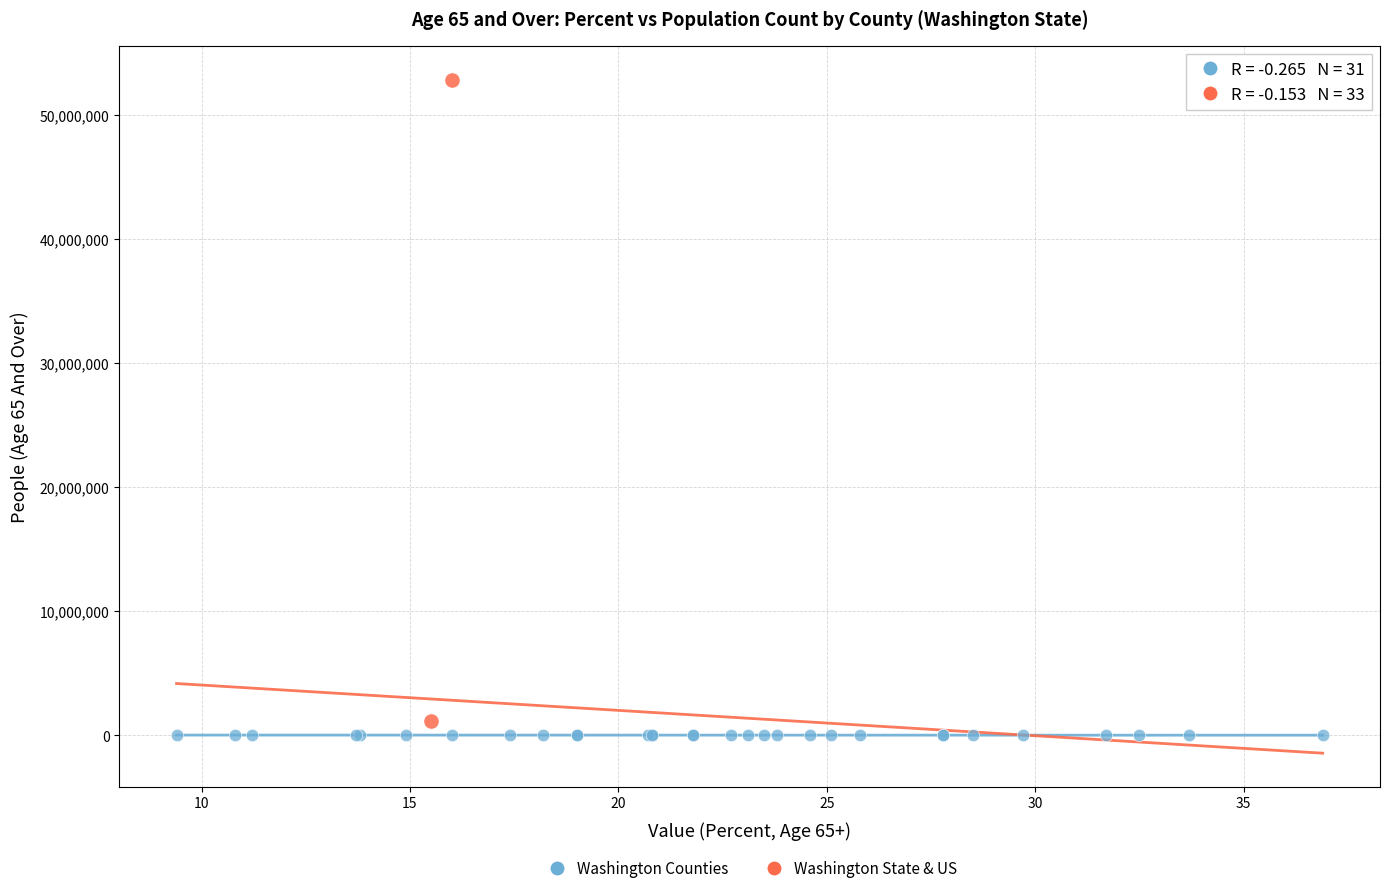

Which series reaches the maximum Y coordinate?

Washington State & US